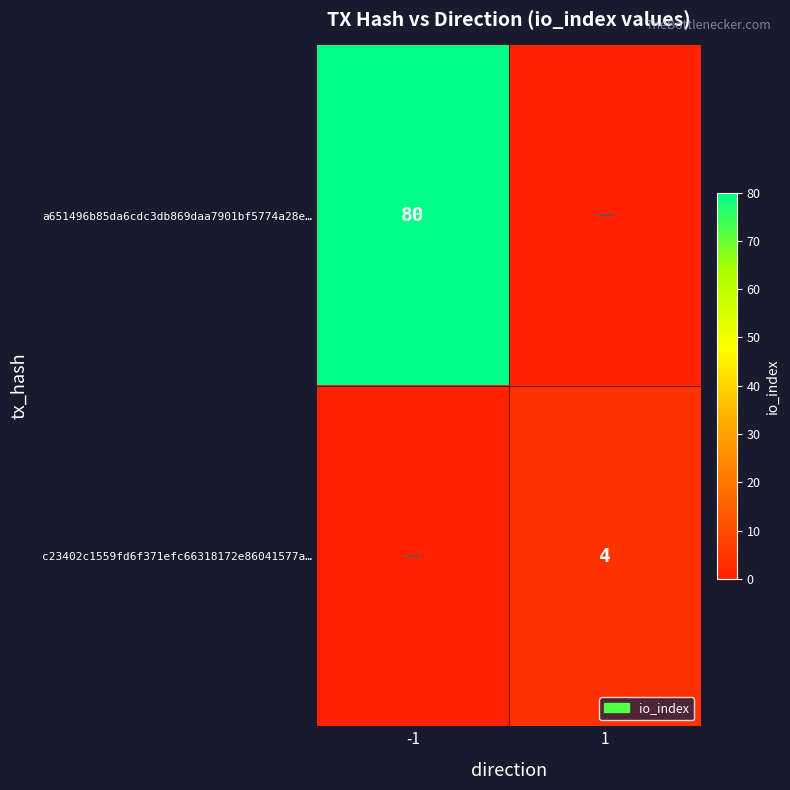

Which label corresponds to the largest value in the chart?

-1